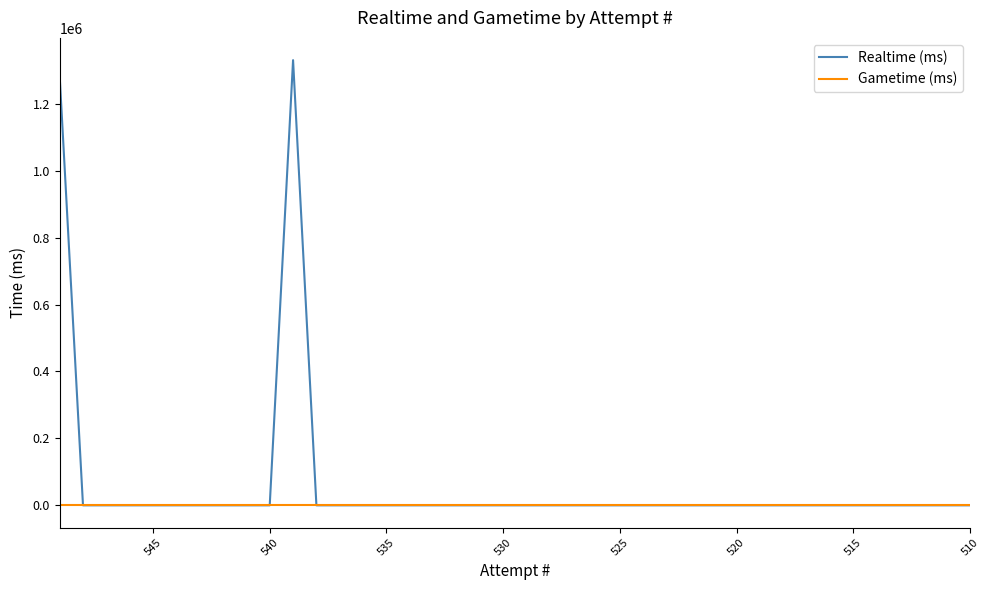

What is the value of the Realtime (ms) point at the 1st from the left?

1283642